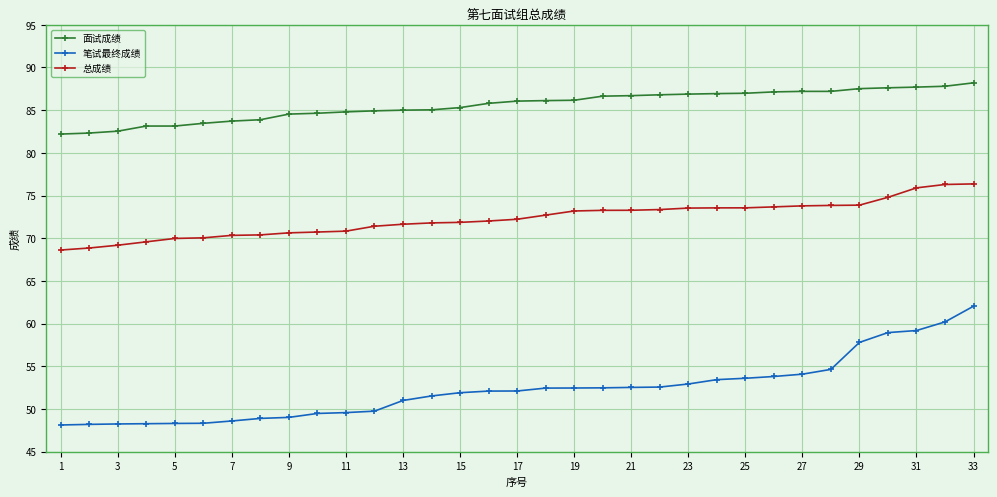

What is the sum of all 总成绩 values?

2385.1